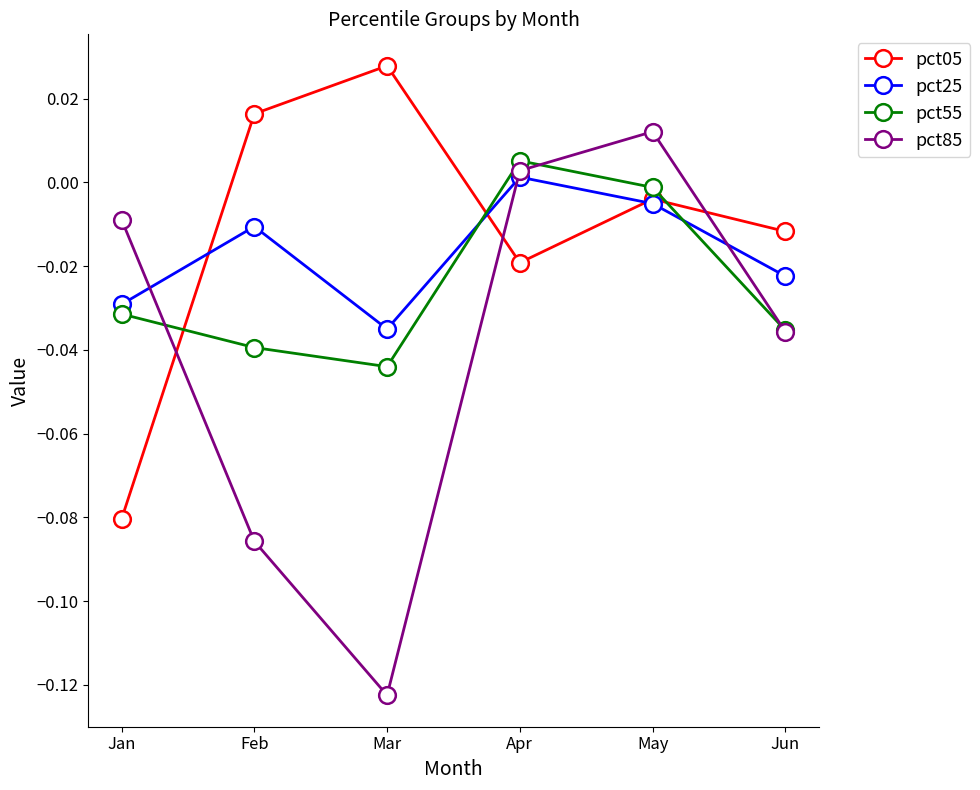

At which category is the sum across all series the highest?

May